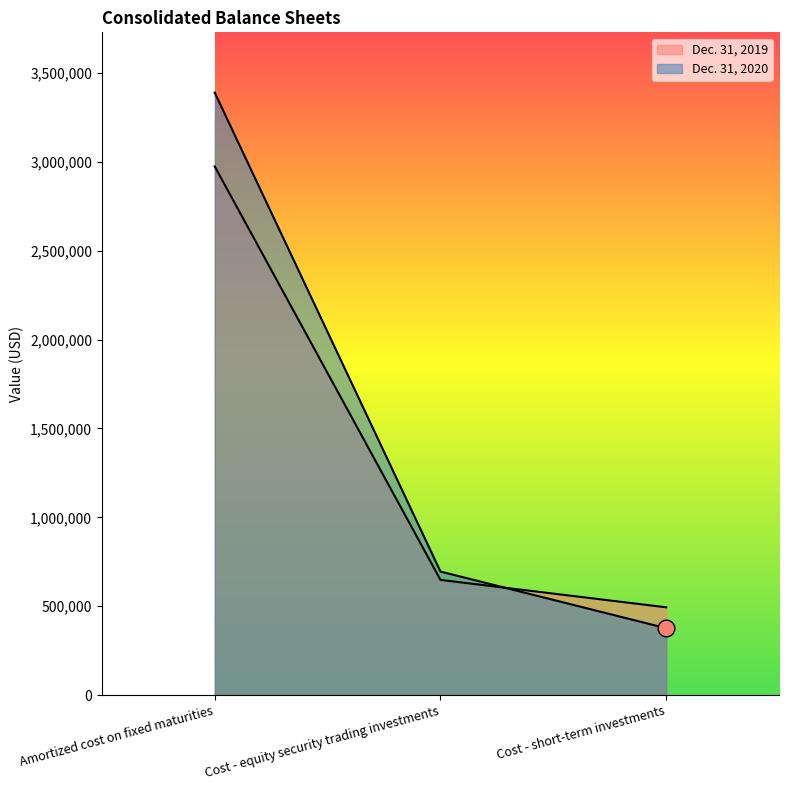

What is the maximum value shown in the chart?

3388418